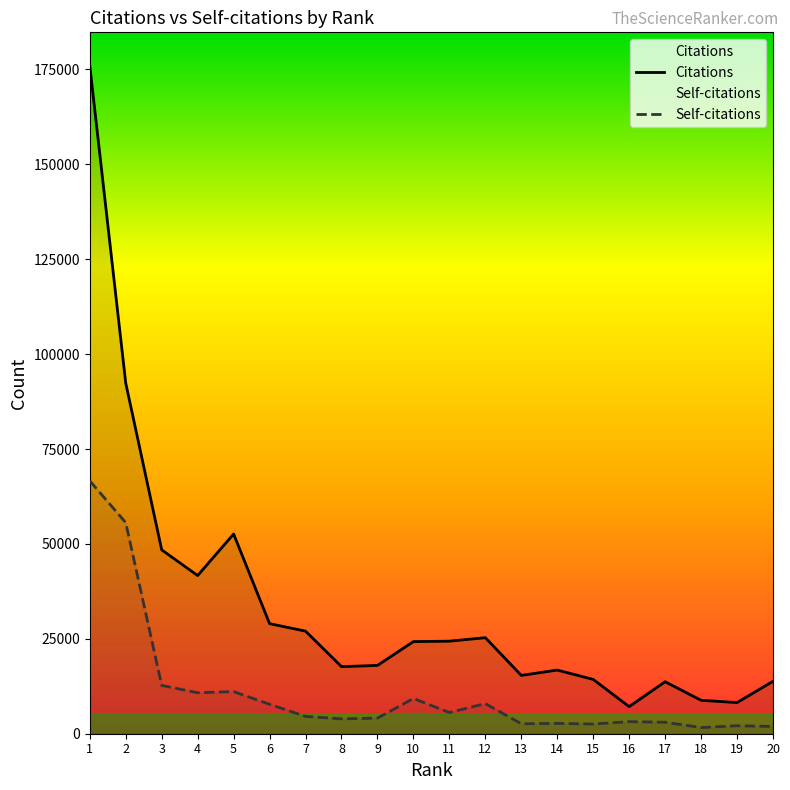

What is the difference between the maximum and minimum values in the Citations series?

168841